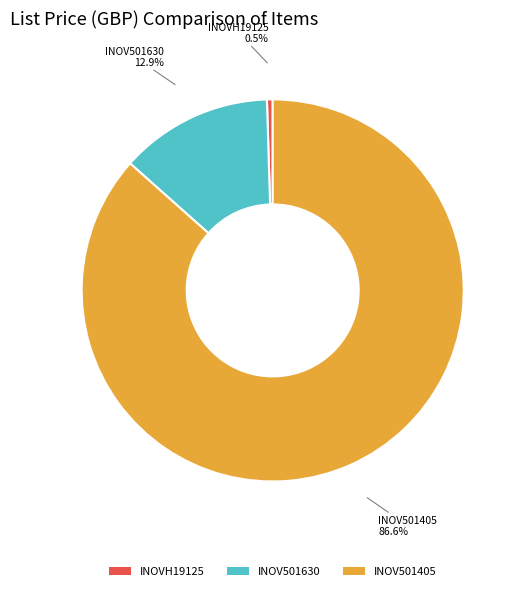

Which category accounts for the majority?

INOV501405